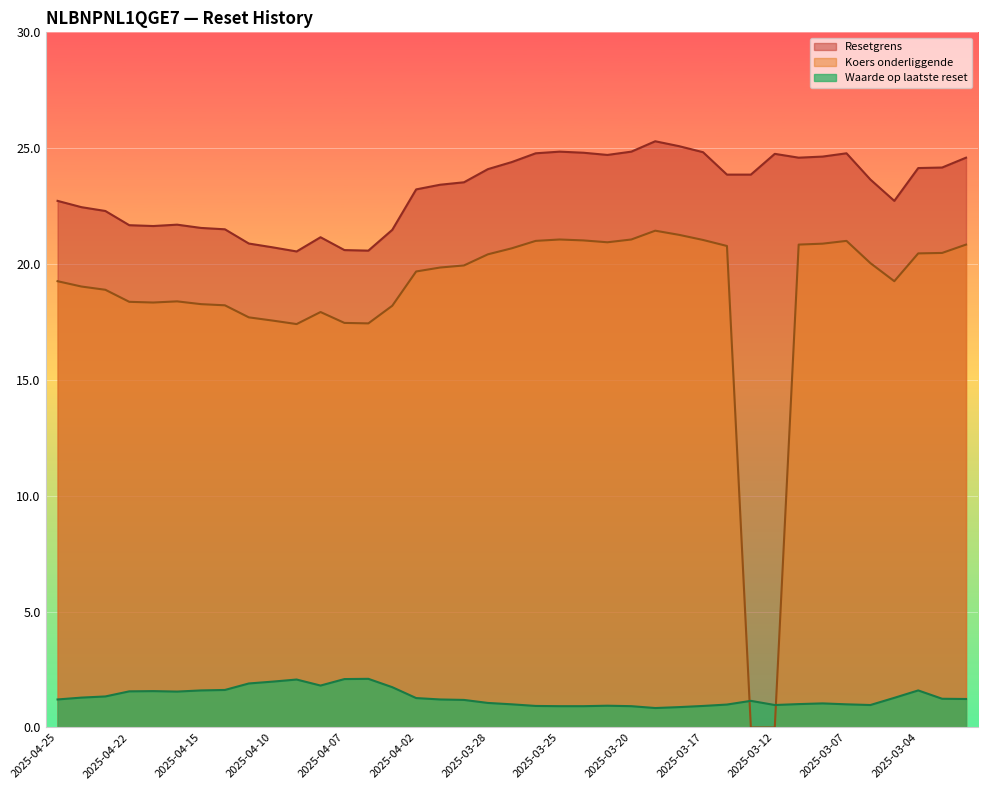

What is the total value across all series at 2025-03-20?

46.8